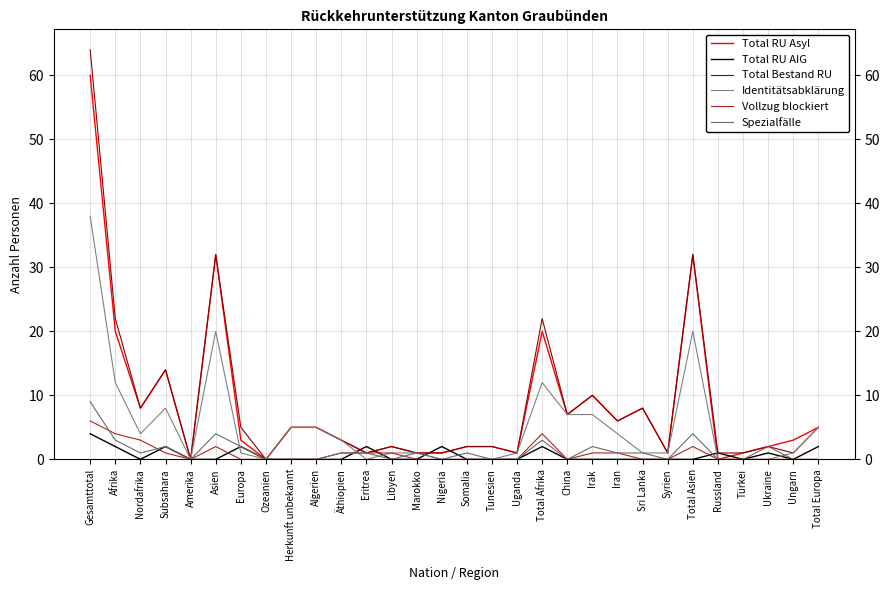

List the labels in order of Total RU Asyl value, smallest first.

Amerika, Ozeanien, Russland, Eritrea, Marokko, Nigeria, Uganda, Syrien, Türkei, Libyen, Somalia, Tunesien, Ukraine, Europa, Äthiopien, Ungarn, Herkunft unbekannt, Algerien, Total Europa, Iran, China, Nordafrika, Sri Lanka, Irak, Subsahara, Afrika, Total Afrika, Asien, Total Asien, Gesamttotal